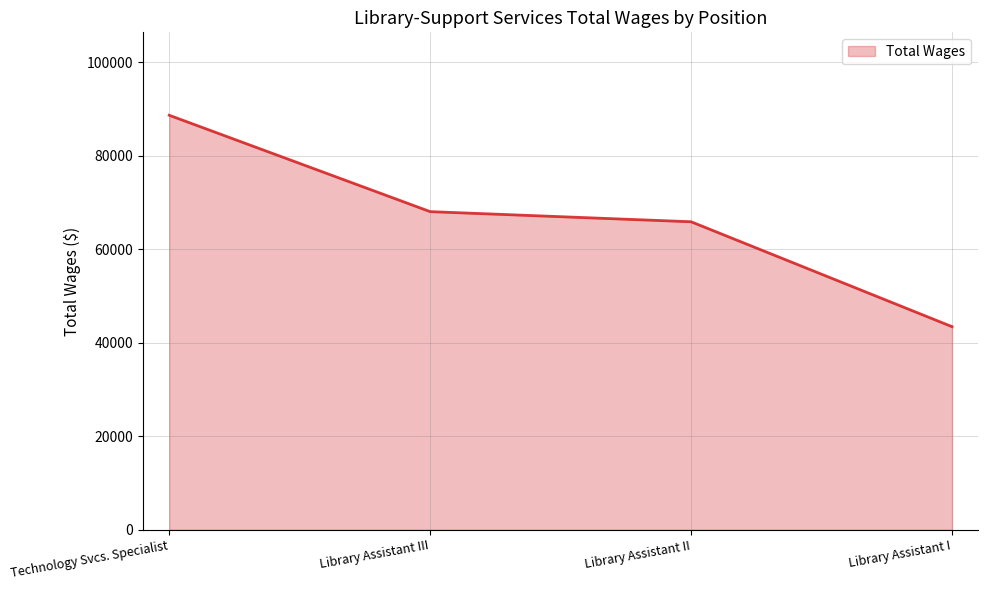

Does the chart display data point markers on the line(s)?

No